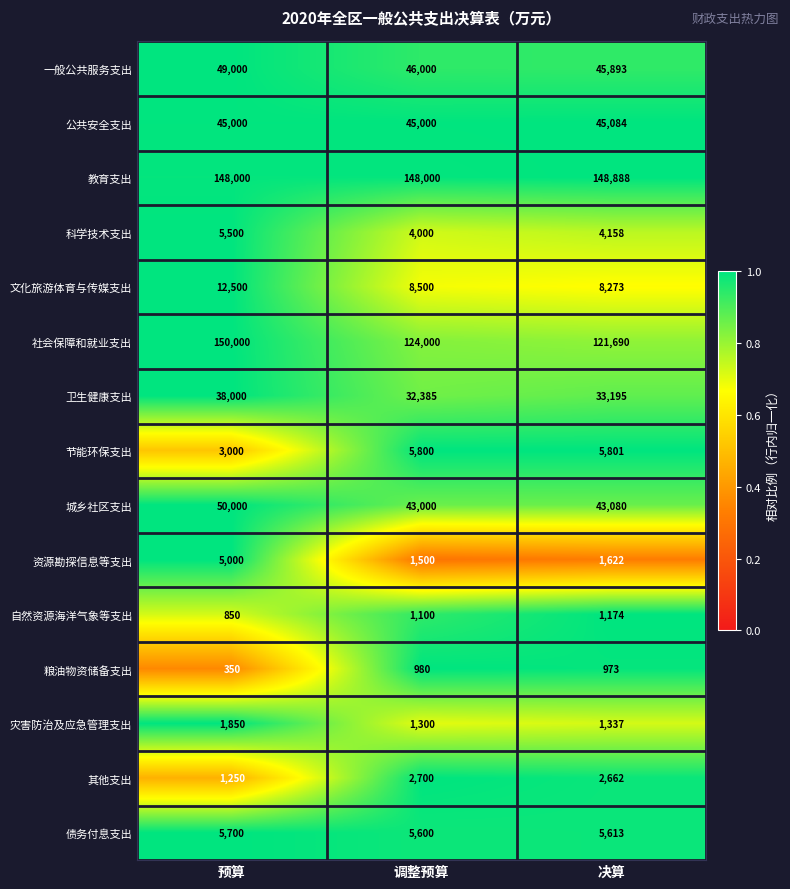

How many distinct data groups are displayed?

15